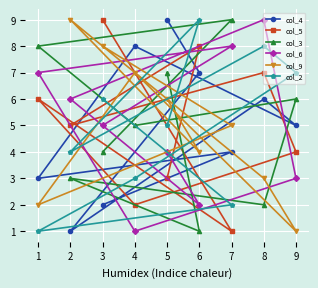

At how many categories does at least one series exceed 4?

9